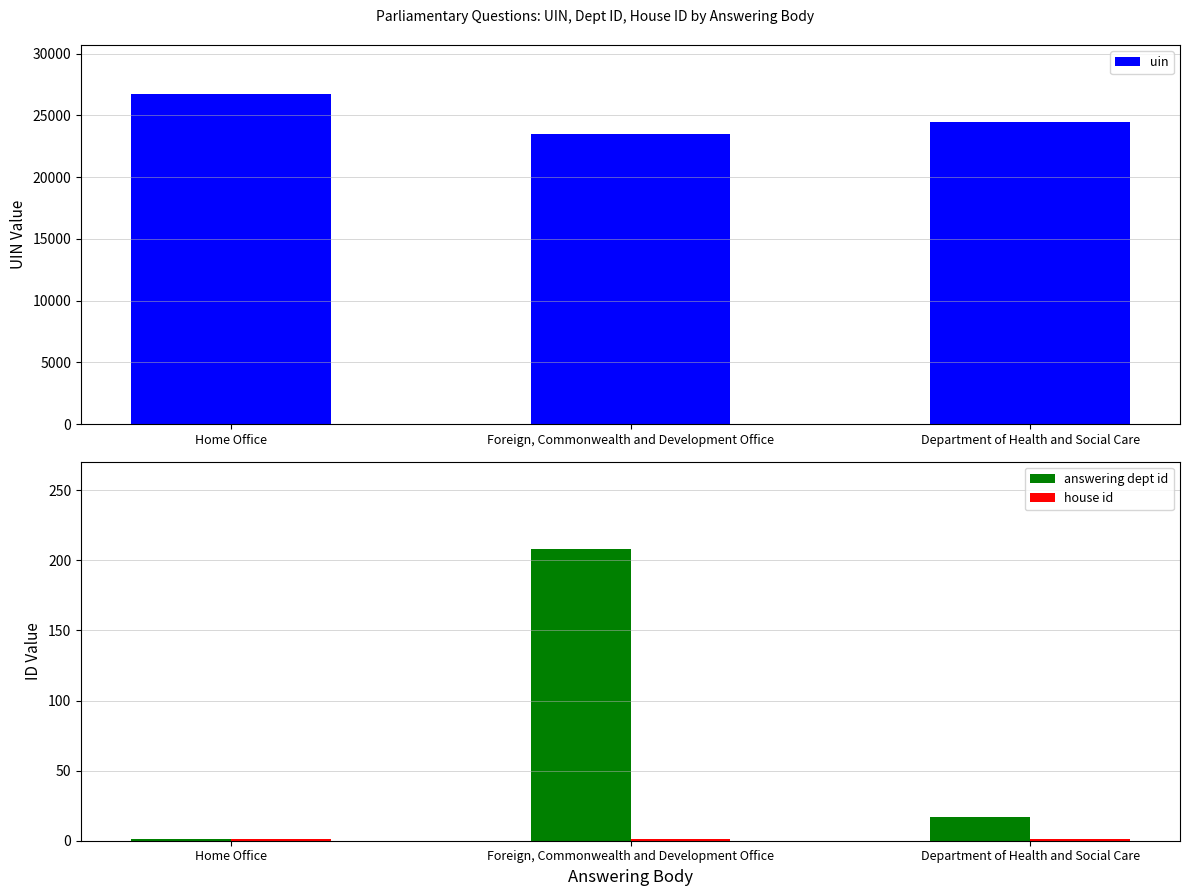

What is the difference between the uin values at Foreign, Commonwealth and Development Office and Home Office?

3191